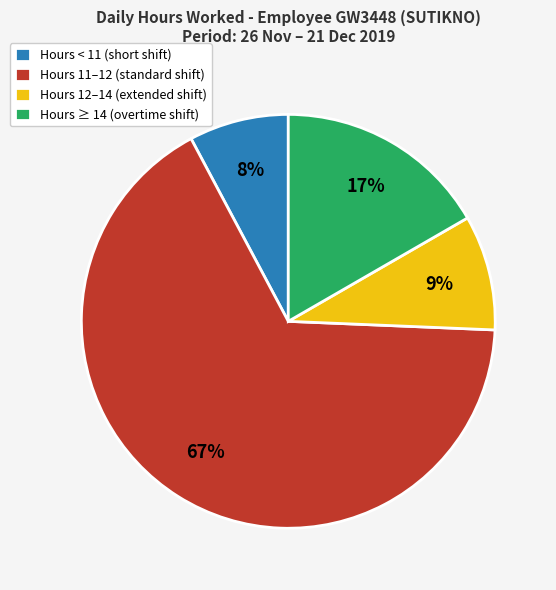

Rank the categories by value from highest to lowest.

Hours 11–12 (standard shift), Hours ≥ 14 (overtime shift), Hours 12–14 (extended shift), Hours < 11 (short shift)